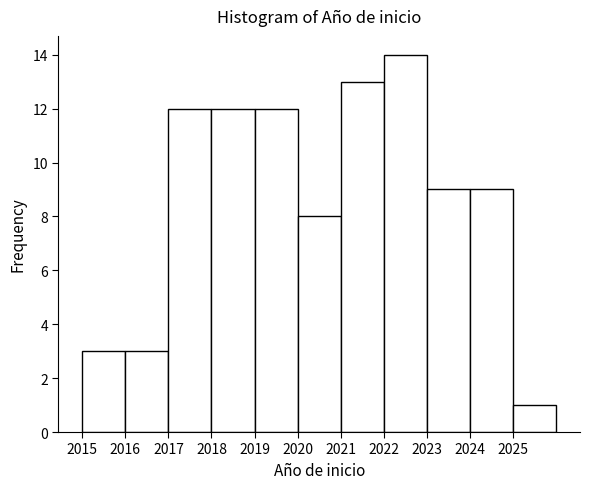

Reading left to right, transcribe this chart: for each bar, give the range it covers on the x-axis and its height. The values are not printed on the chart, so give them approximately, as read against the axis.

2015 to 2016: 3
2016 to 2017: 3
2017 to 2018: 12
2018 to 2019: 12
2019 to 2020: 12
2020 to 2021: 8
2021 to 2022: 13
2022 to 2023: 14
2023 to 2024: 9
2024 to 2025: 9
2025 to 2026: 1